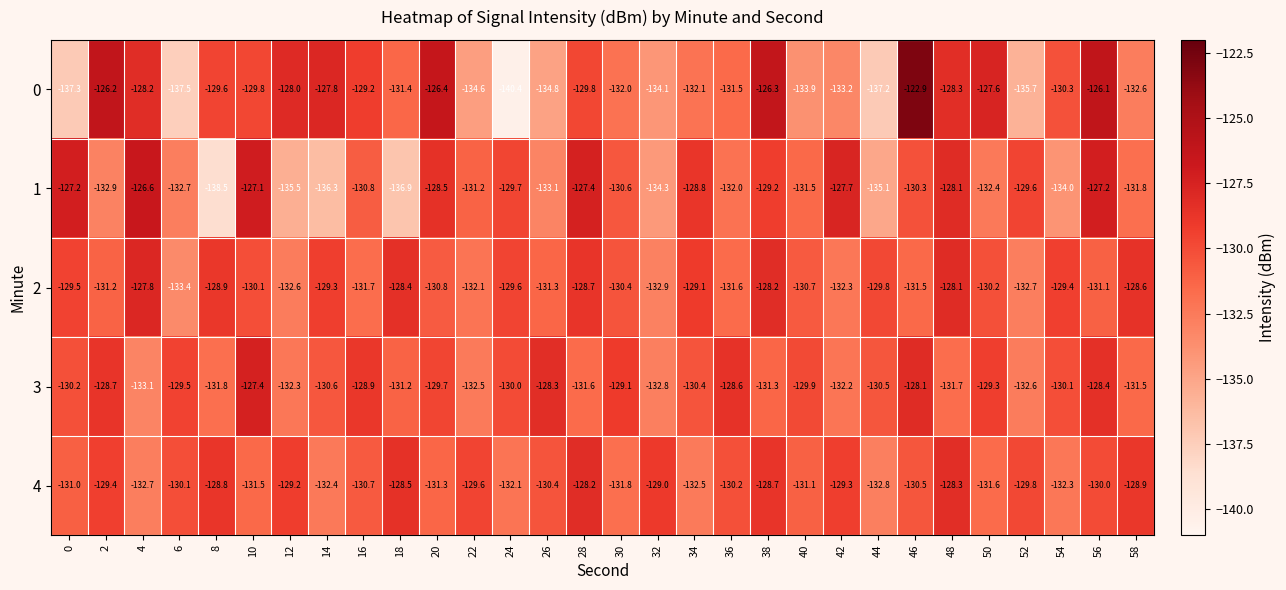

Which series has the largest total across all categories?

2